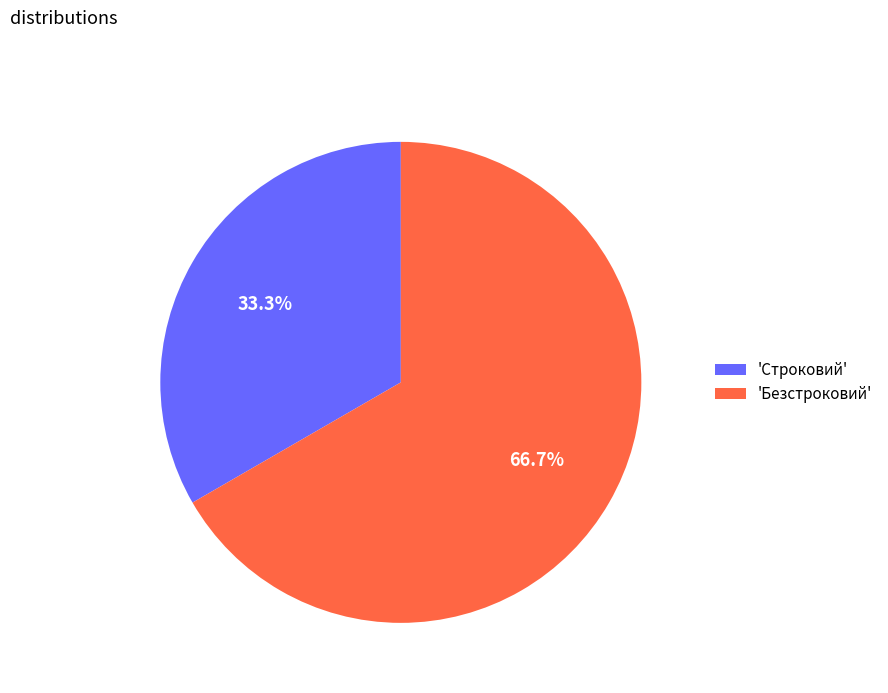

Is there any slice that represents more than half of the pie?

Yes